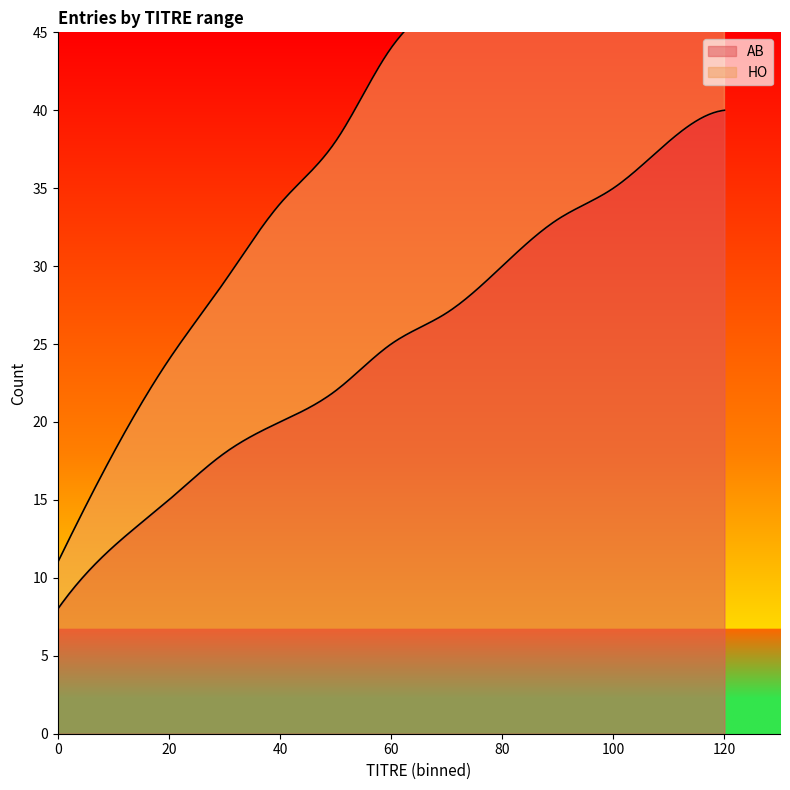

True or false: HO has a value of 21 at 70.

True